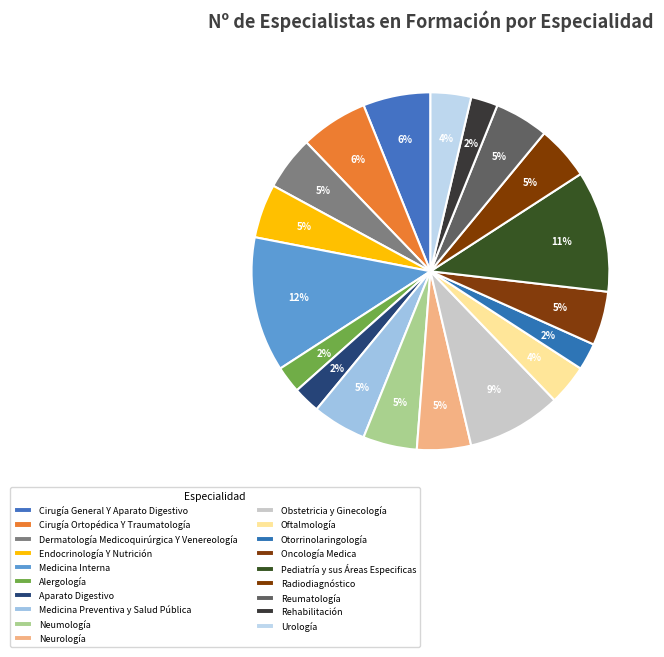

What percentage is the Medicina Preventiva y Salud Pública slice, to the nearest percent?

5%